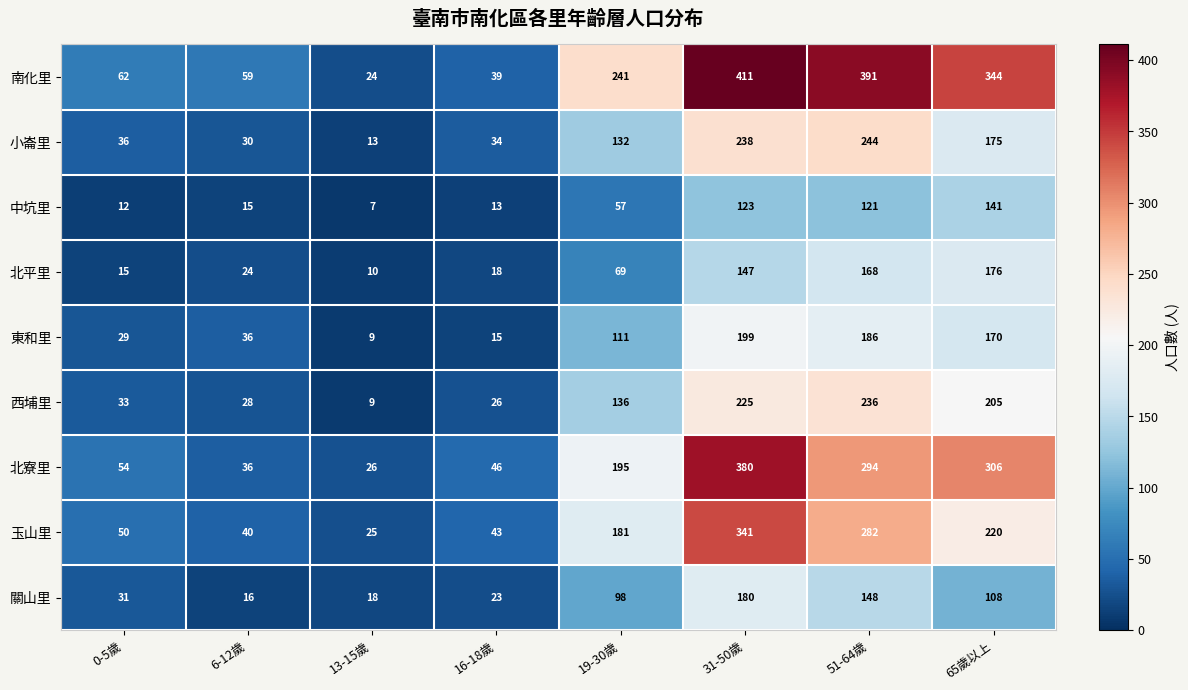

What is the difference between the maximum and minimum values in the 南化里 series?

387